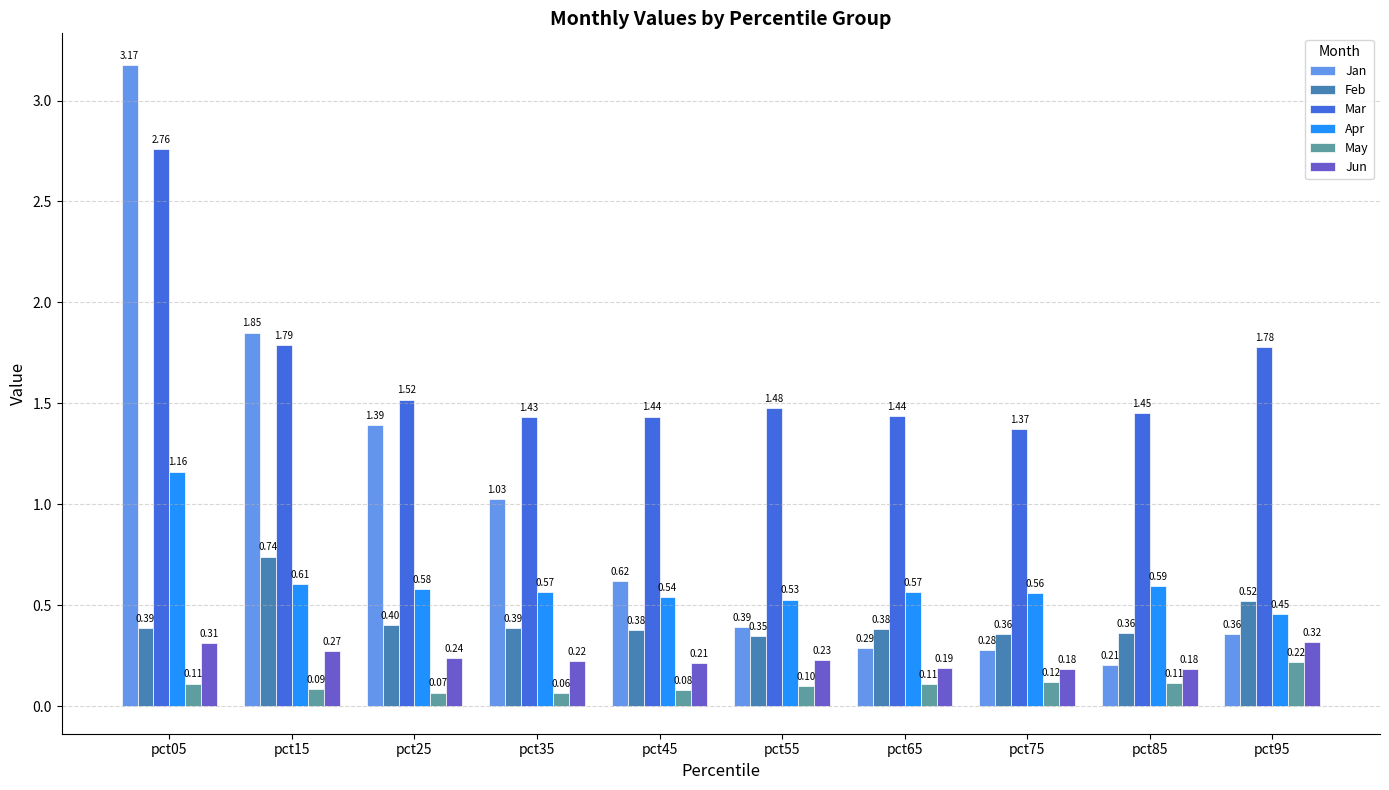

At which category does the chart reach its peak across all series?

pct05